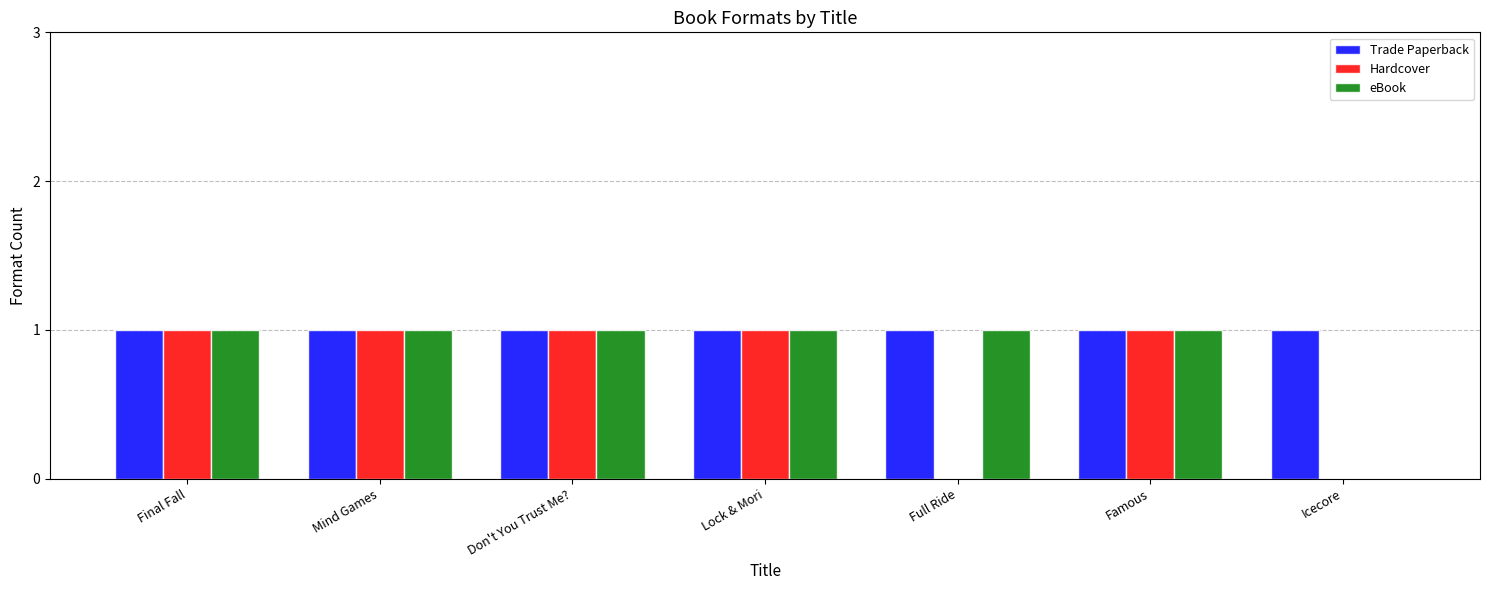

Is the value of Trade Paperback at Mind Games greater than the value of eBook at Icecore?

Yes